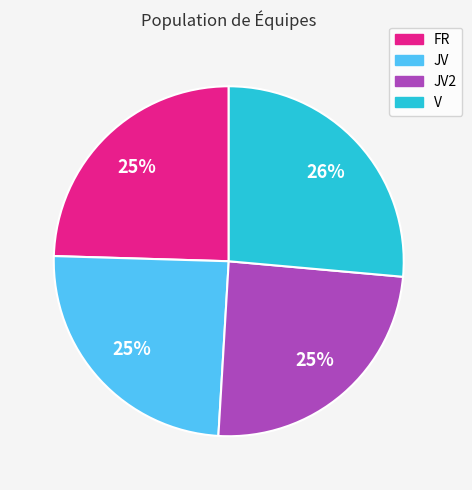

Do FR and JV together represent more than half of the pie?

No